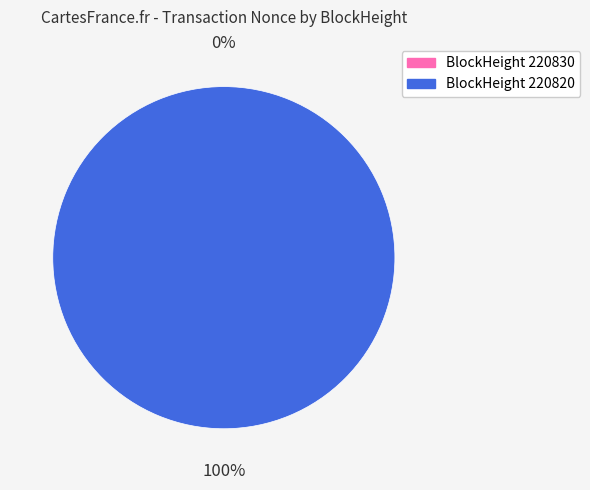

To the nearest percent, what is the combined percentage of 220820 and 220830?

100%